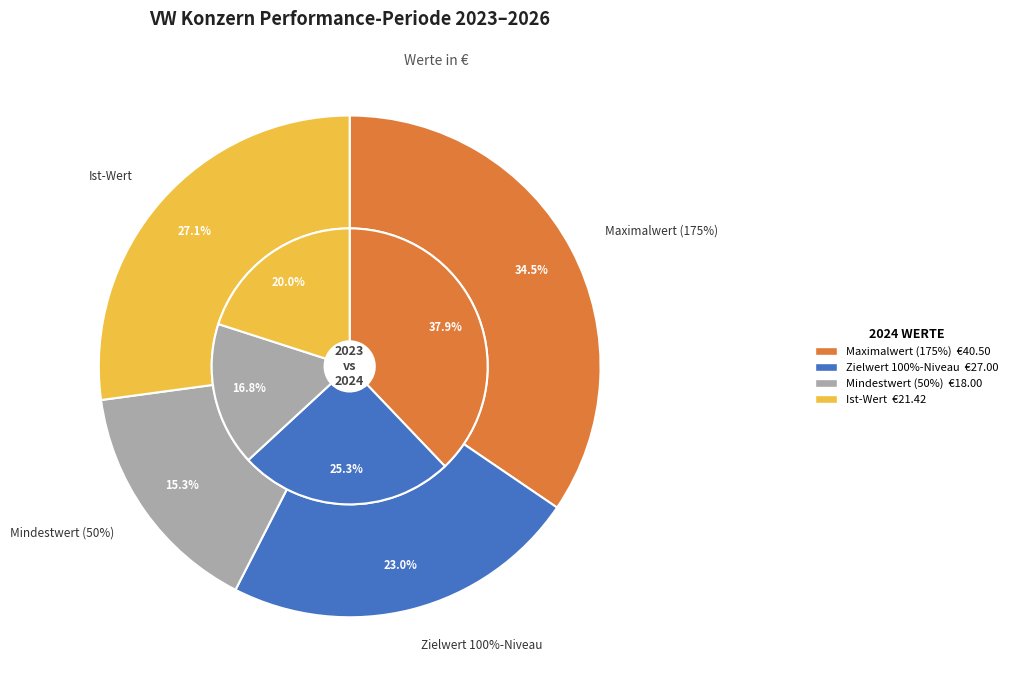

The Ist-Wert slice represents 20% of the pie. True or false?

True